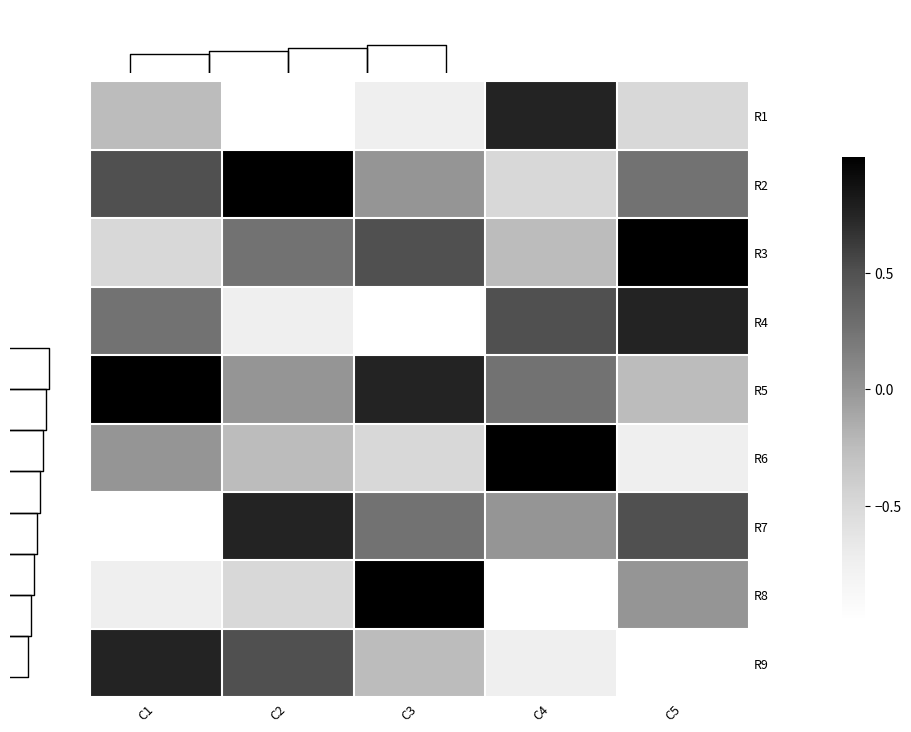

How many values in the R1 series are below 0?

4